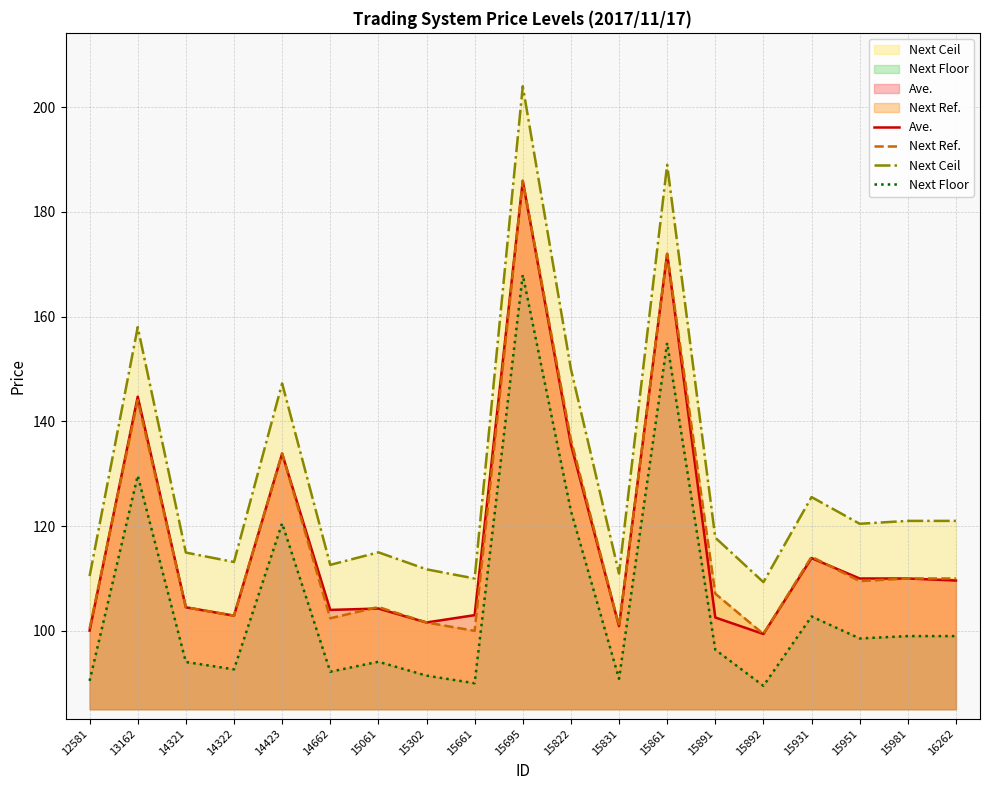

Where does the Next Ceil series first go above 117?

13162